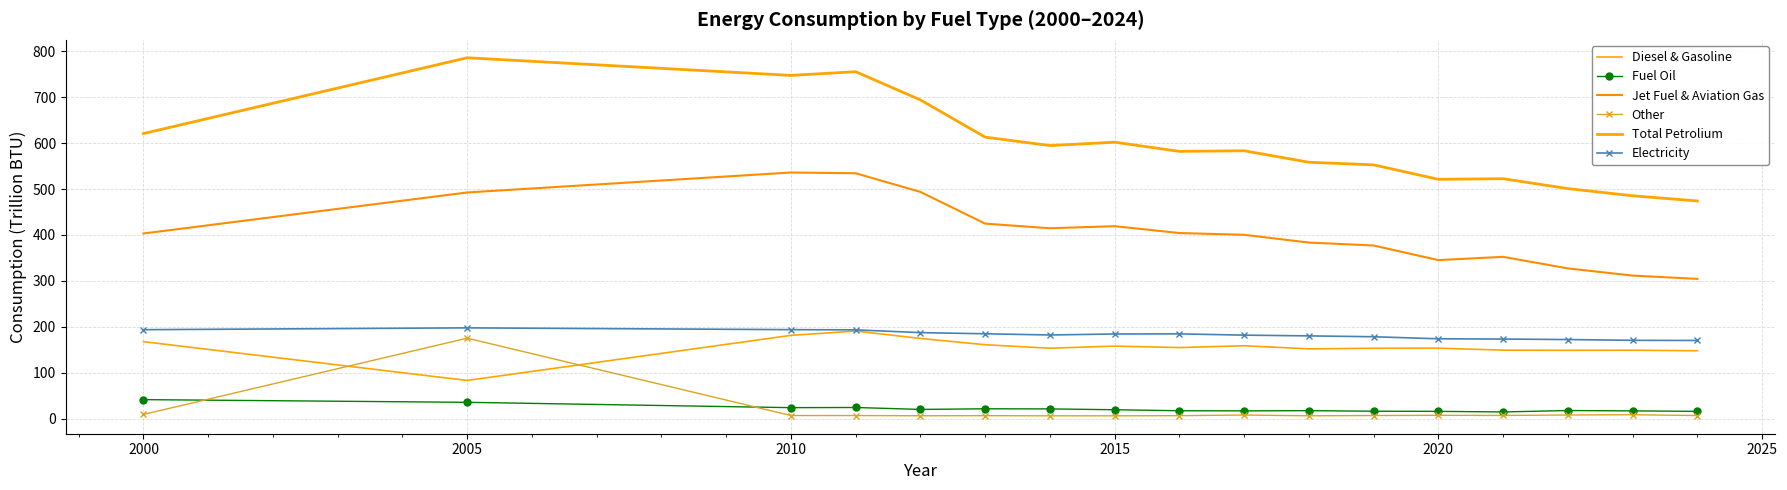

True or false: Jet Fuel & Aviation Gas and Electricity intersect in this chart.

False